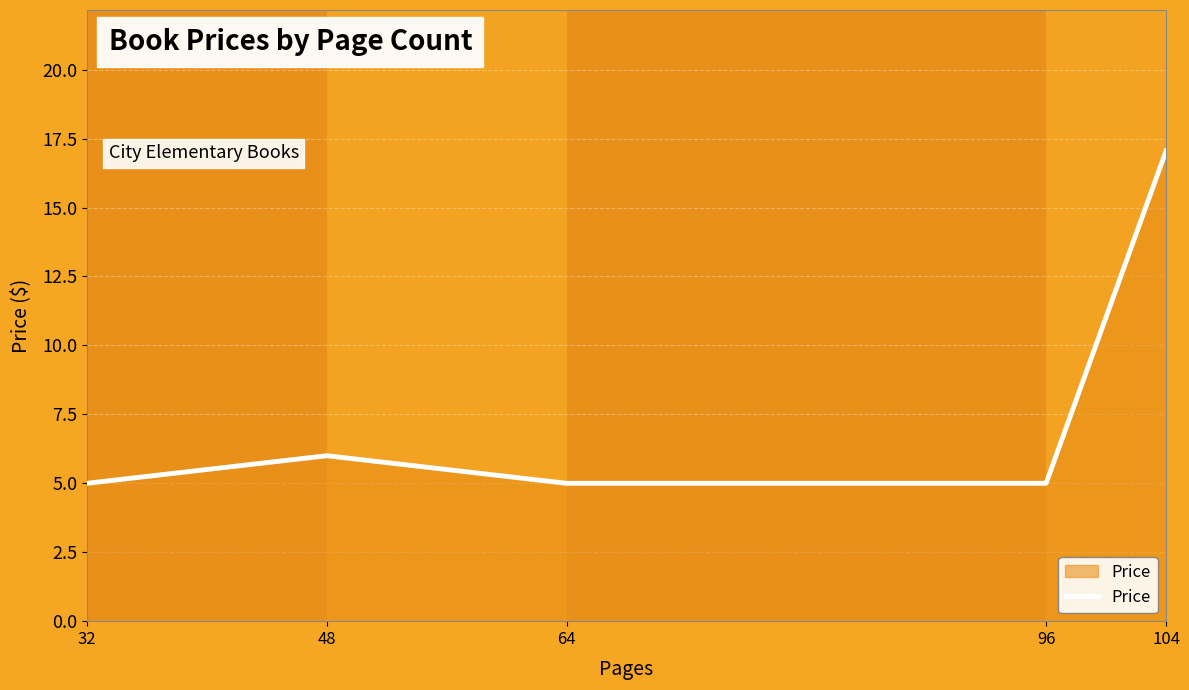

Reading right to left, extract all data points from this chart.

104=17.1	96=5.0	64=5.0	48=6.0	32=5.0